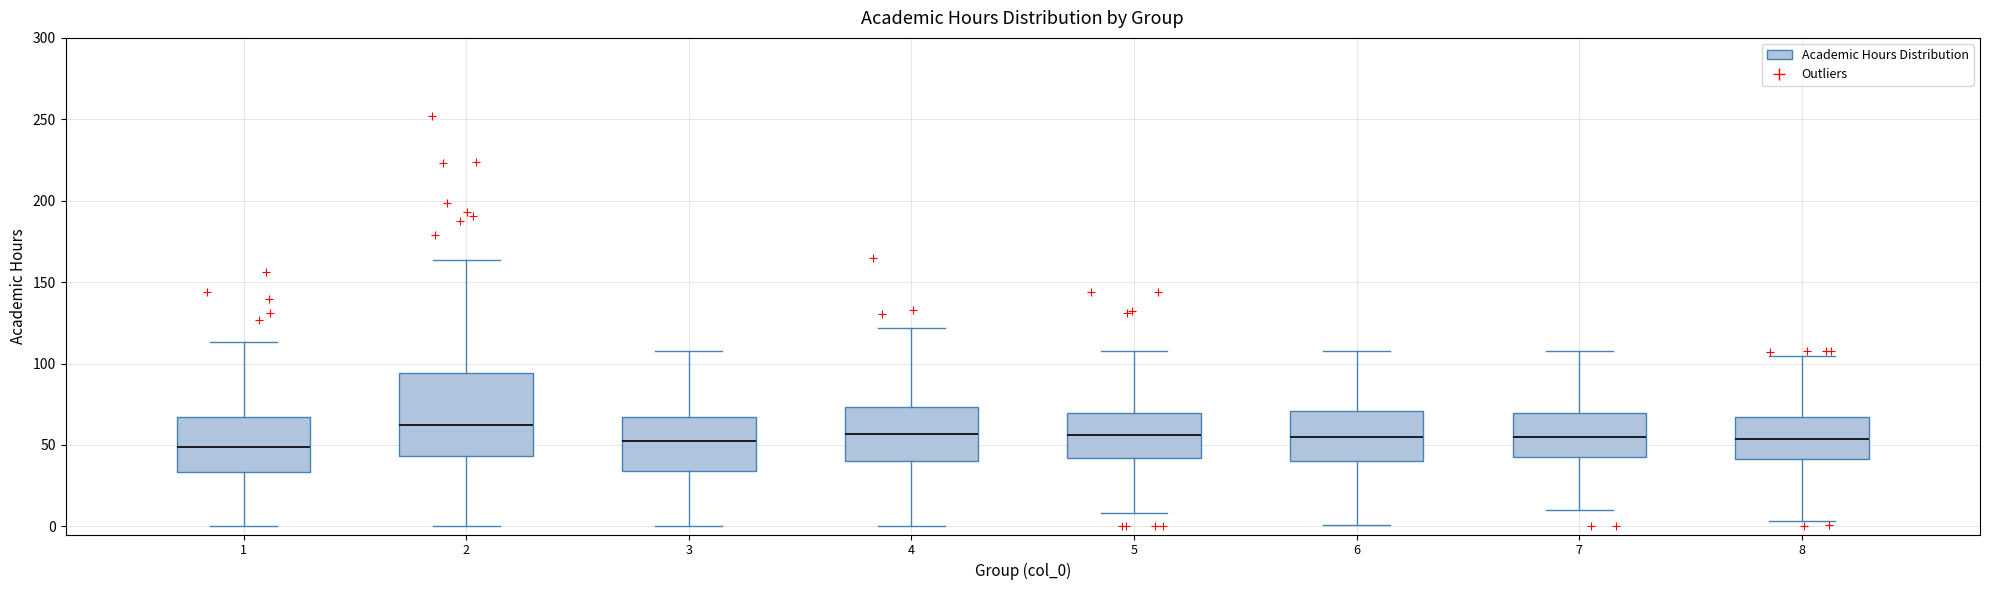

Reading left to right, read every box against the y-axis: the position of its median line, the range the box covers, and the ends of its whiskers. The values are not printed on the chart, so give them approximately, as read against the axis.

1: median 50, box 35 to 65, whiskers 0 to 115
2: median 60, box 45 to 95, whiskers 0 to 165
3: median 50, box 35 to 65, whiskers 0 to 110
4: median 55, box 40 to 75, whiskers 0 to 120
5: median 55, box 40 to 70, whiskers 10 to 110
6: median 55, box 40 to 70, whiskers 0 to 110
7: median 55, box 40 to 70, whiskers 10 to 110
8: median 55, box 40 to 65, whiskers 5 to 105